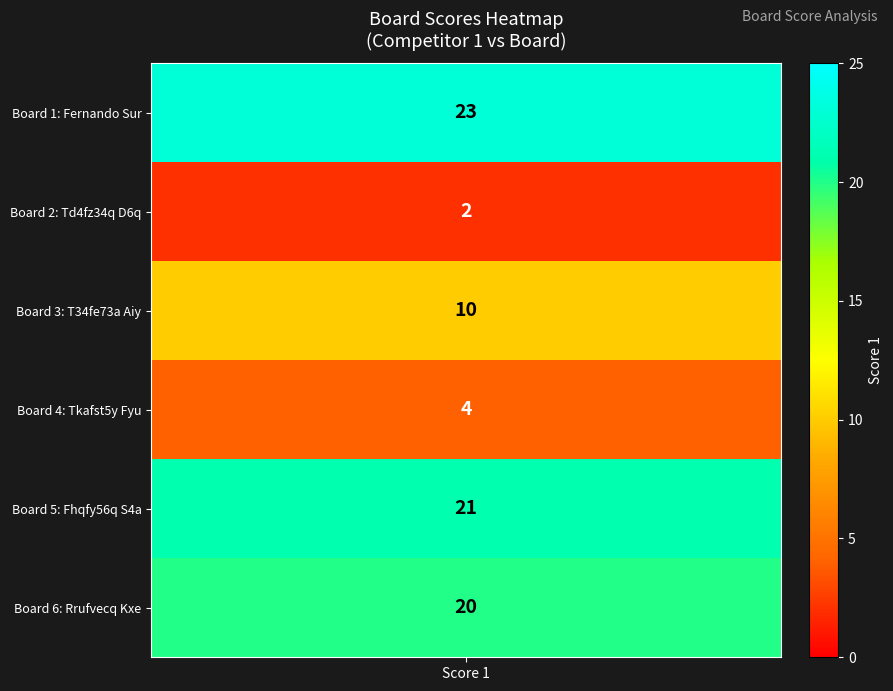

Reading left to right, transcribe all the data shown in this chart.

23	2	10	4	21	20